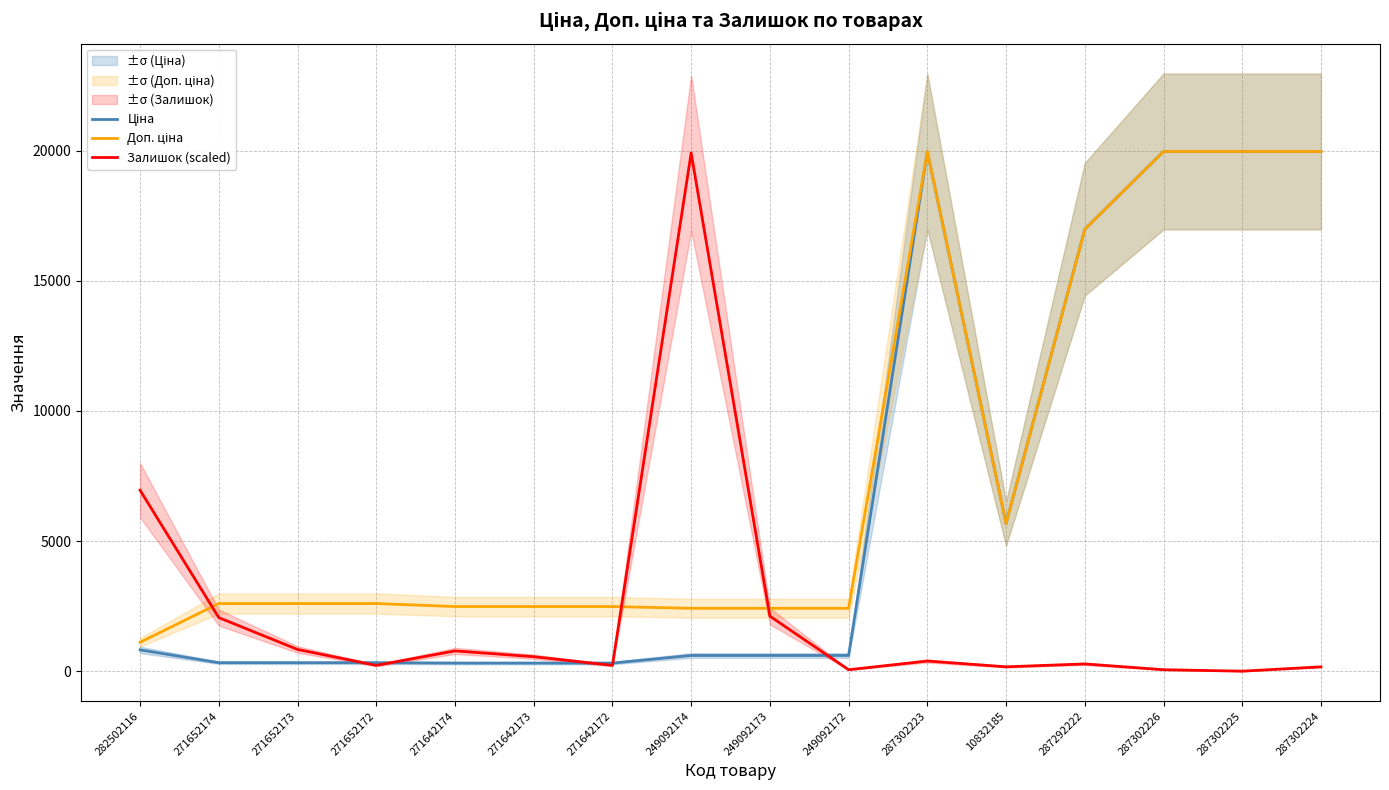

What is the difference between the Ціна values at 271642173 and 282502116?

508.2